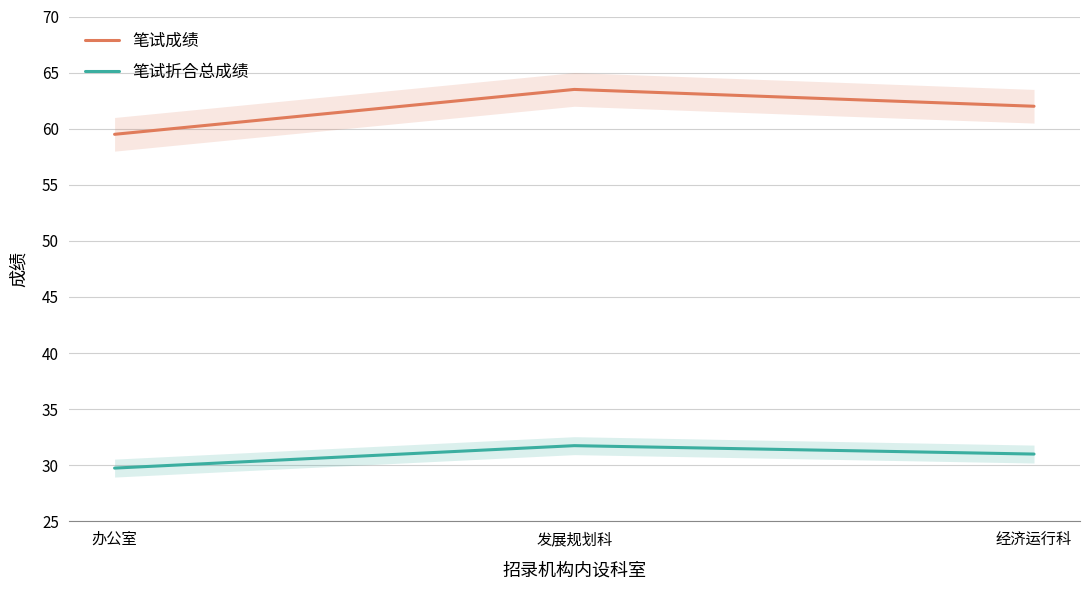

Reading left to right, what are all the values shown in this chart?

笔试成绩: 办公室=59.5	发展规划科=63.5	经济运行科=62.0
笔试折合总成绩: 办公室=29.8	发展规划科=31.8	经济运行科=31.0